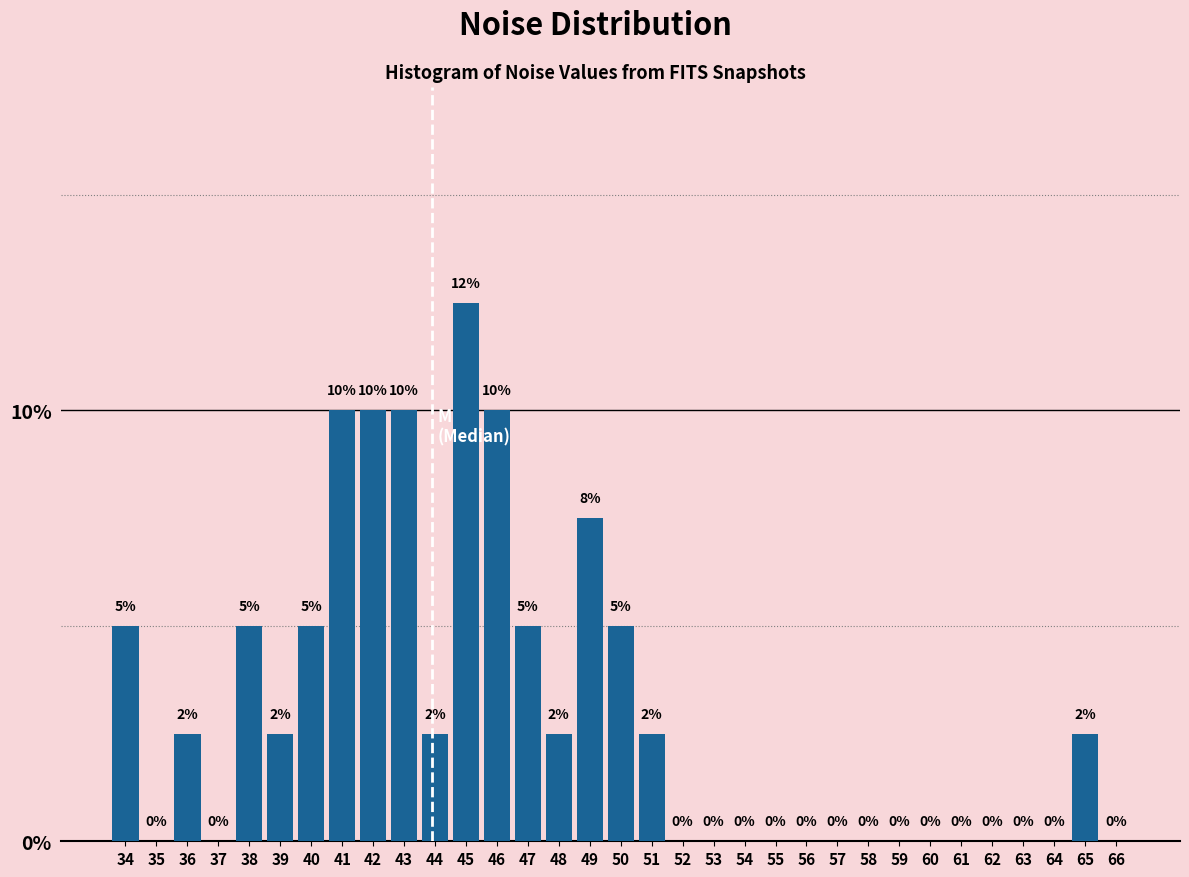

At which label does the data first exceed 2?

34